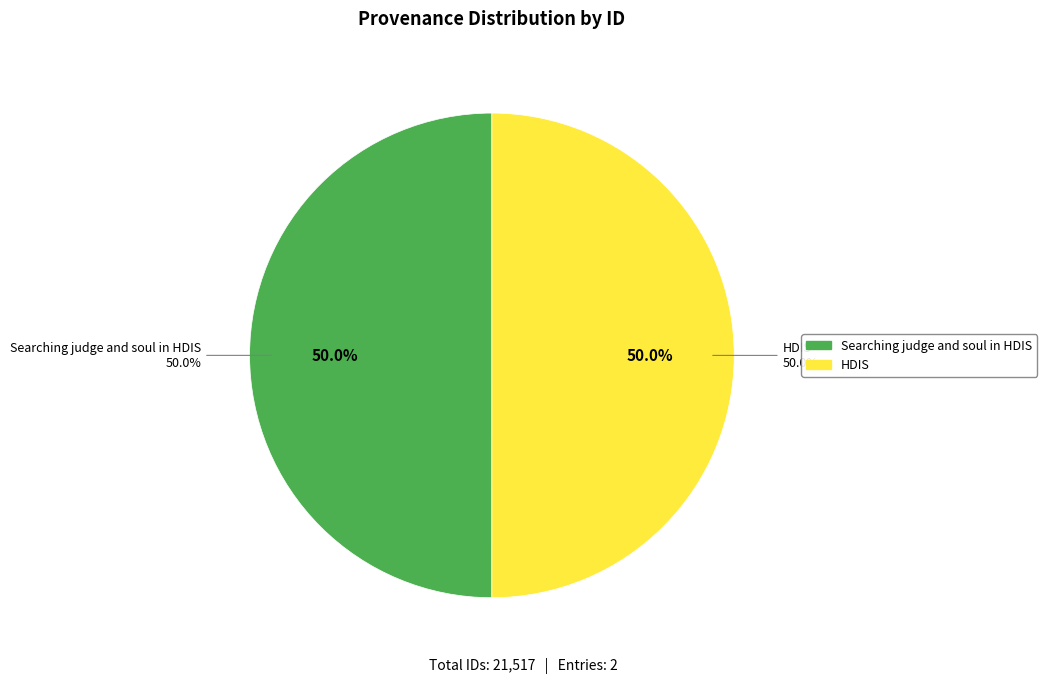

Count the number of slices in the pie.

2